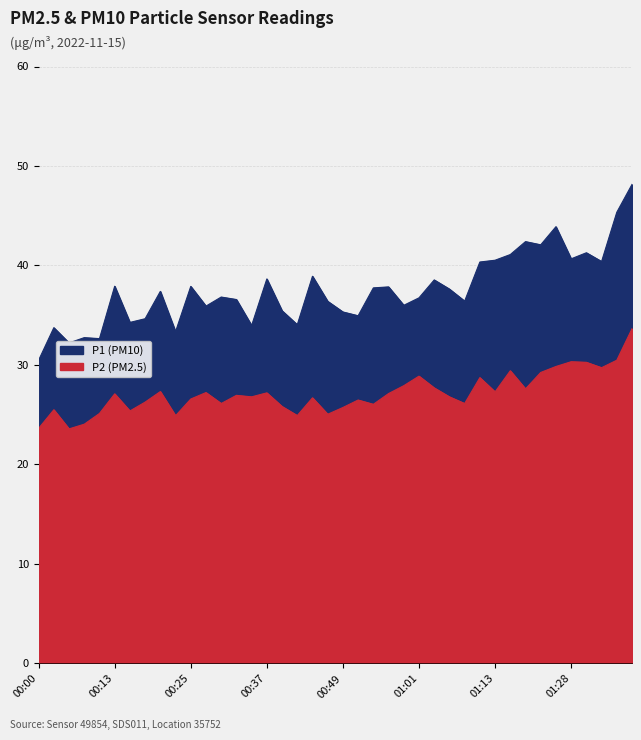

Between 00:15 and 00:18, which series saw the biggest shift?

P2